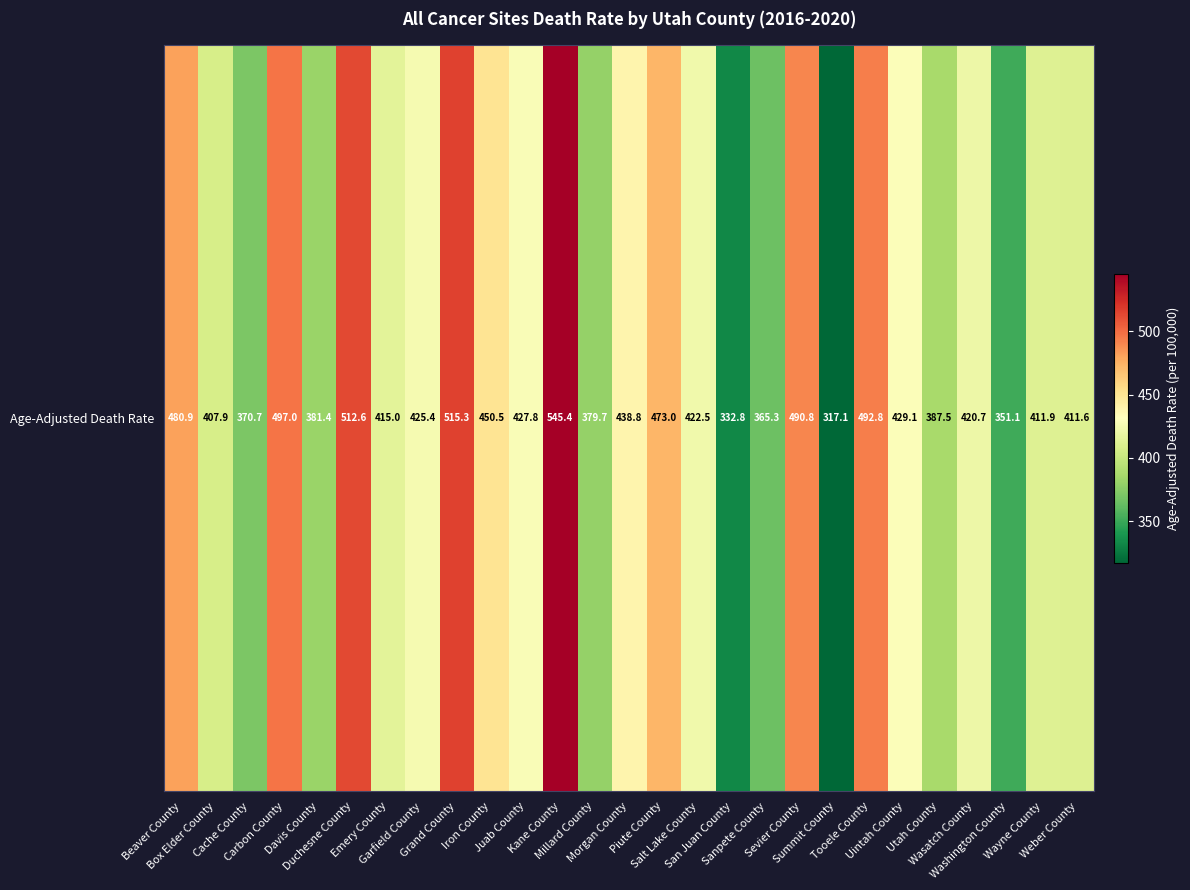

At which label does the data first exceed 422?

Beaver County